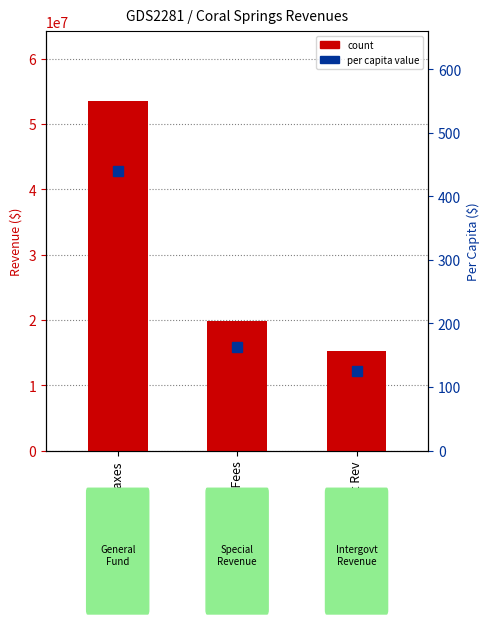

What is the value of the count bar at the 3rd from the left?

15201874.0